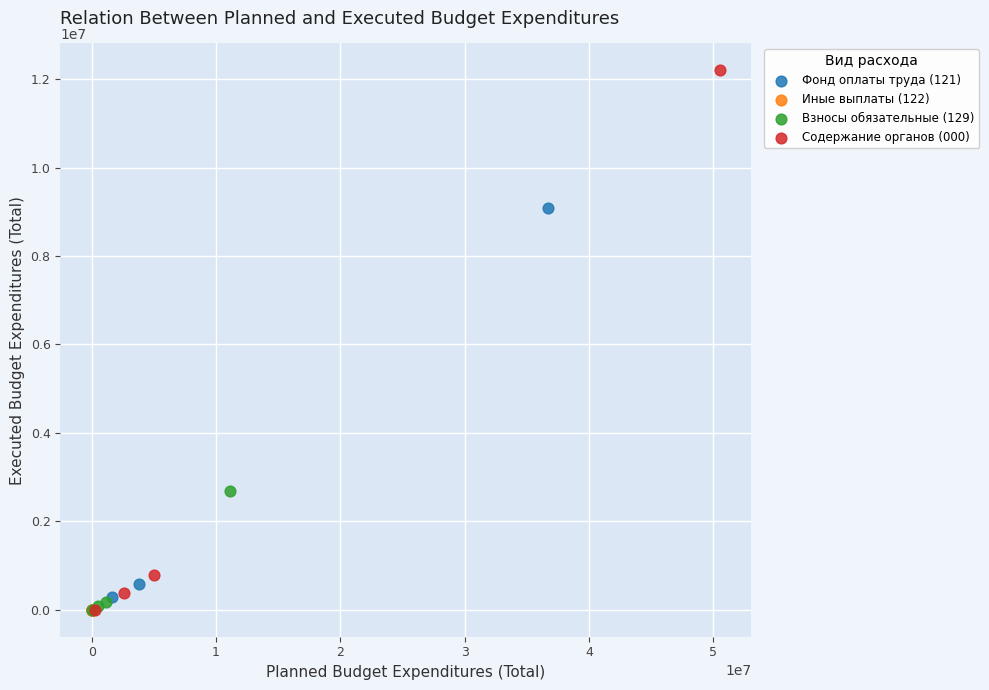

Which series contains the highest Y value?

Содержание органов (000)